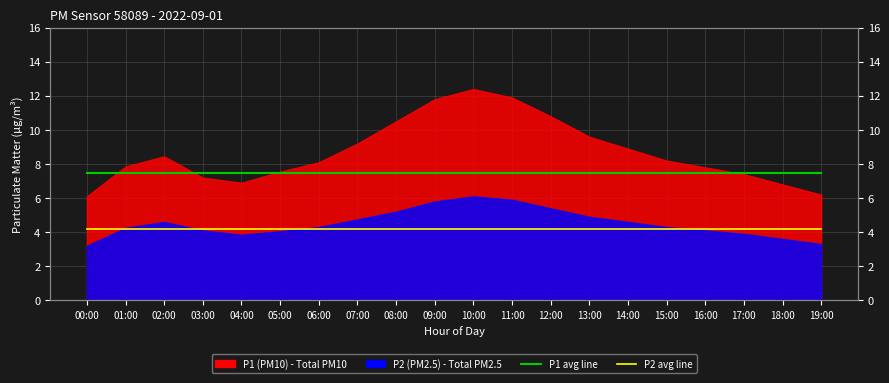

List the labels in order of P2 avg value, largest first.

00:00, 01:00, 02:00, 03:00, 04:00, 05:00, 06:00, 07:00, 08:00, 09:00, 10:00, 11:00, 12:00, 13:00, 14:00, 15:00, 16:00, 17:00, 18:00, 19:00